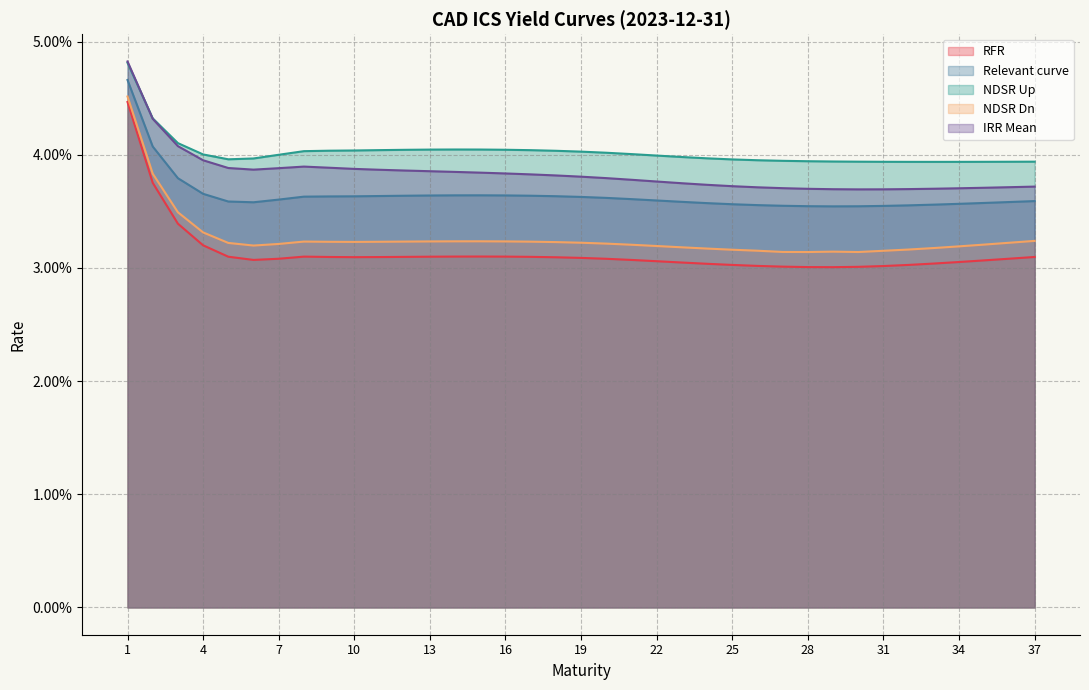

Which series changed the most between 5 and 15?

NDSR Up